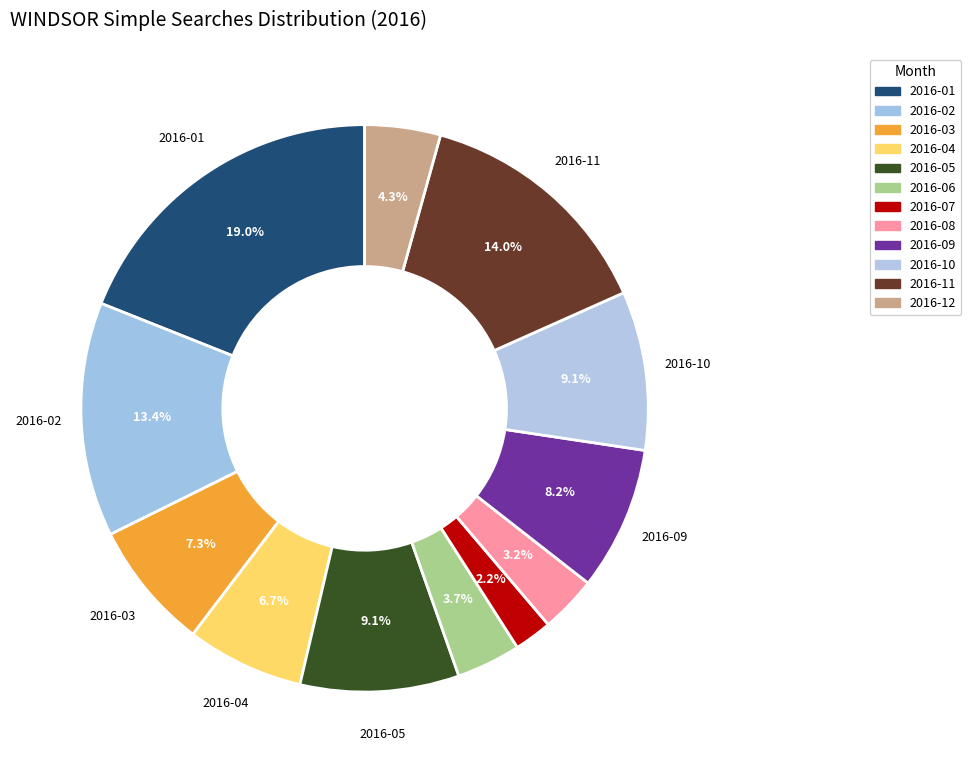

Which has a higher value, 2016-08 or 2016-09?

2016-09